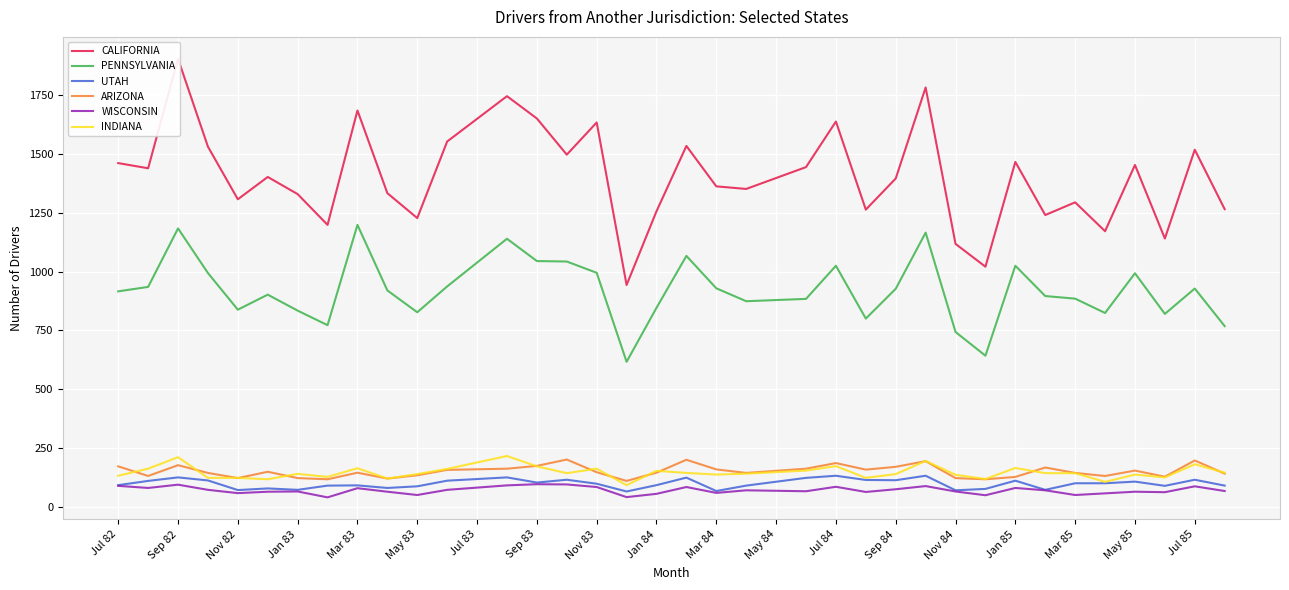

What is the highest value of the ARIZONA series?

200.0